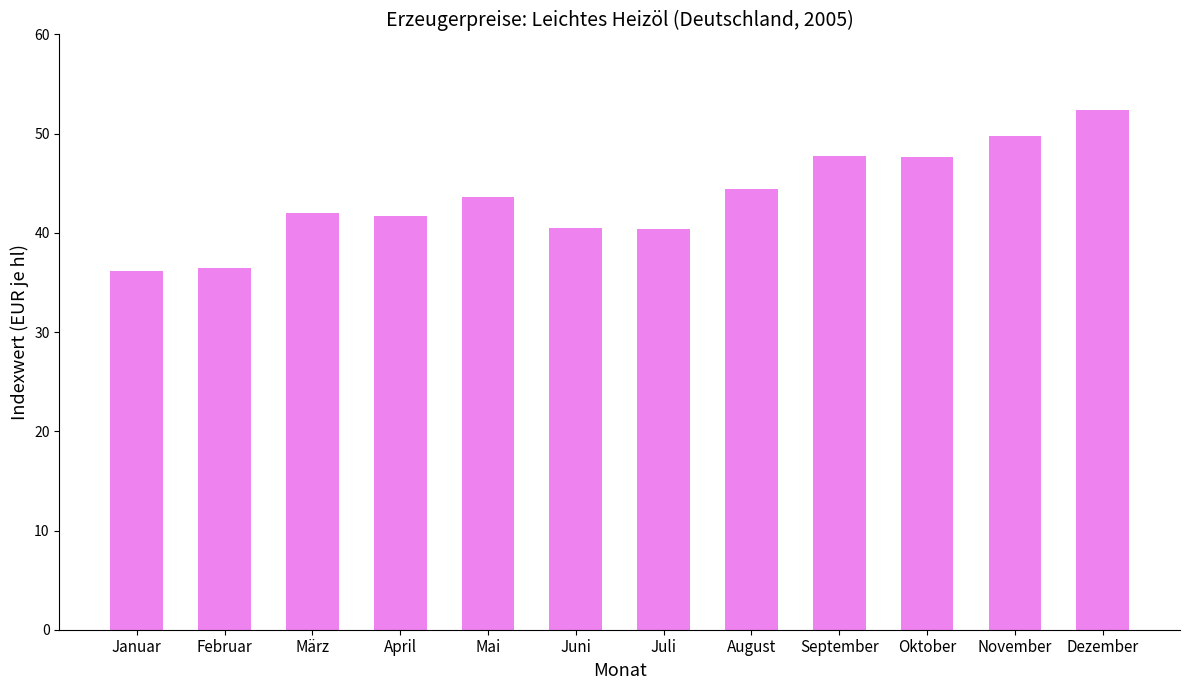

The chart shows a value of 40.4 at Juli. True or false?

True